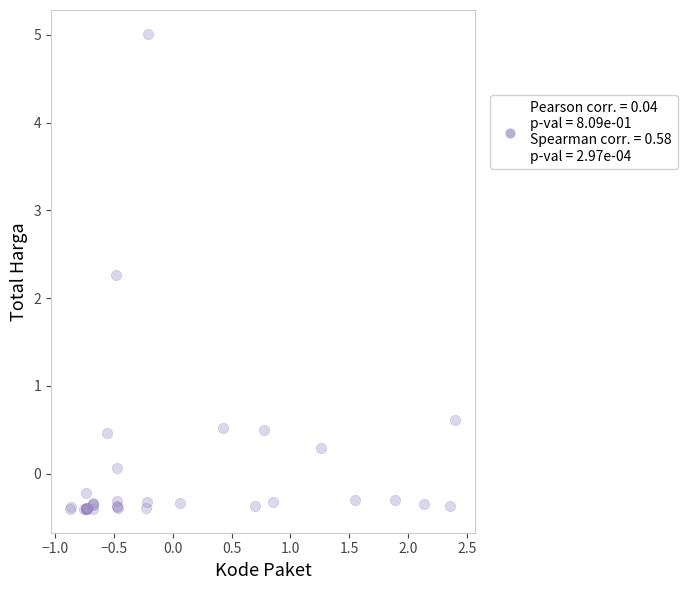

What Y value in the scatter plot is closest to 2?

2.3